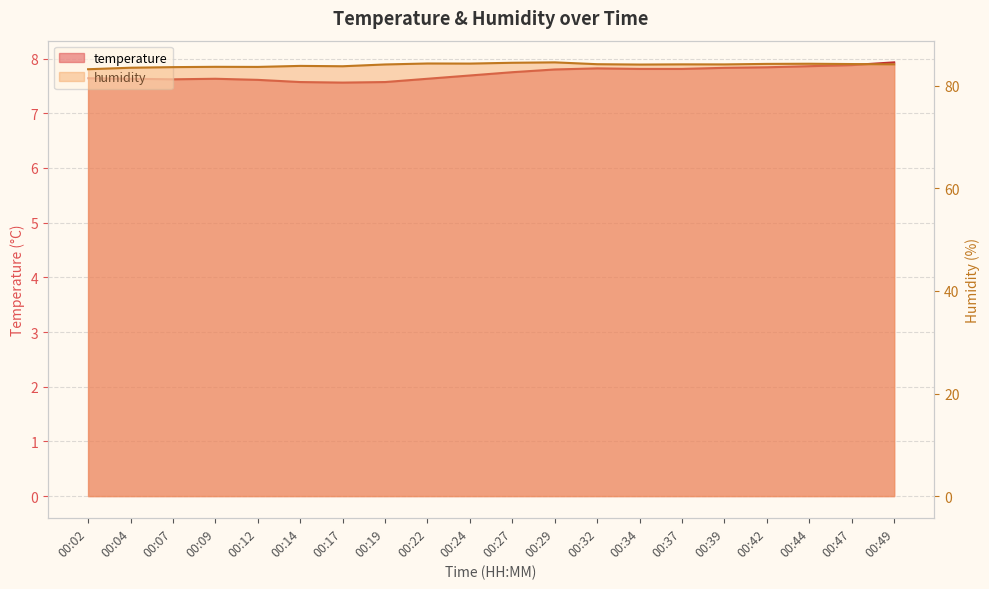

Rank the categories by humidity value from lowest to highest.

00:02, 00:04, 00:07, 00:12, 00:09, 00:17, 00:14, 00:34, 00:19, 00:39, 00:37, 00:49, 00:32, 00:47, 00:42, 00:44, 00:24, 00:22, 00:27, 00:29